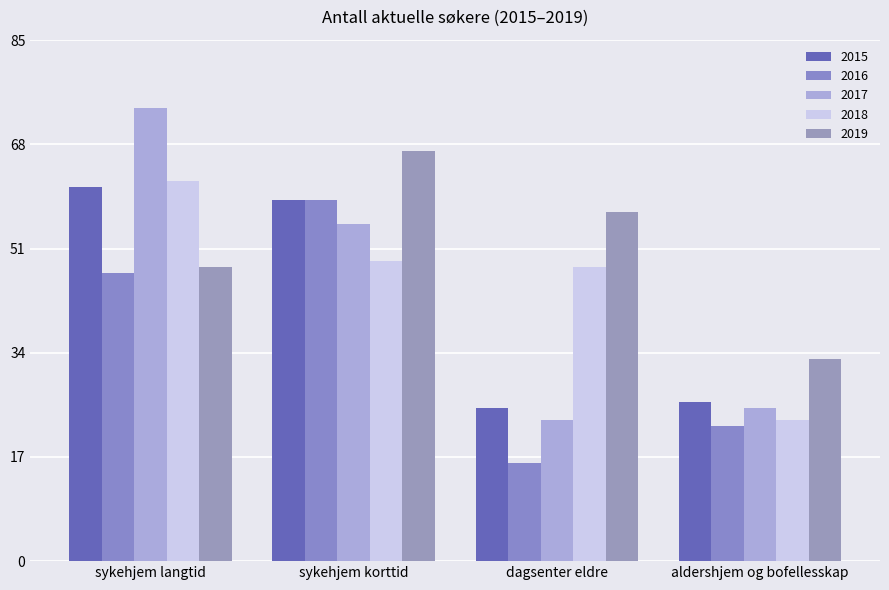

Which category has the lowest value in the 2018 series?

aldershjem og bofellesskap